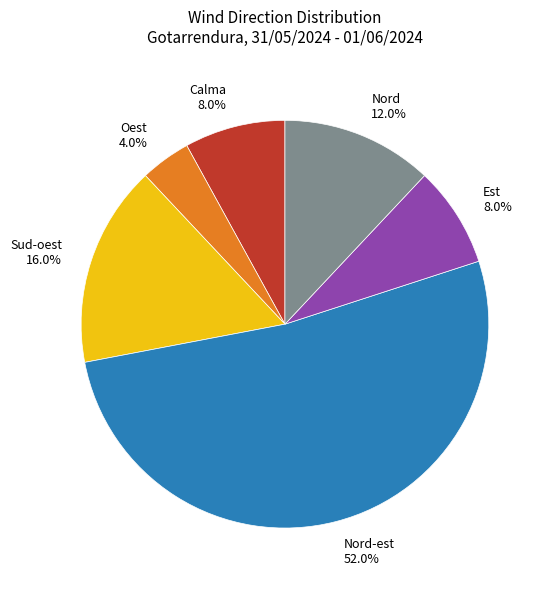

What percentage is the Oest slice, to the nearest percent?

4%